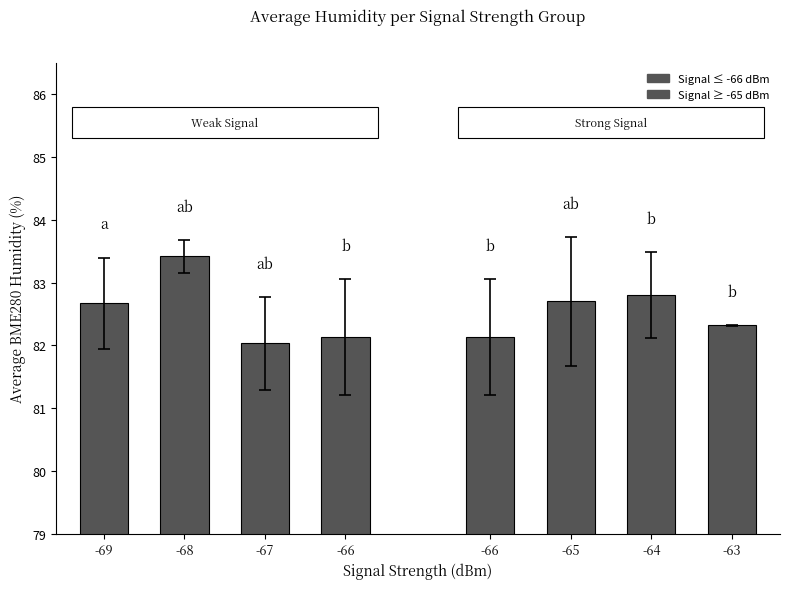

What is the smallest value displayed?

82.0